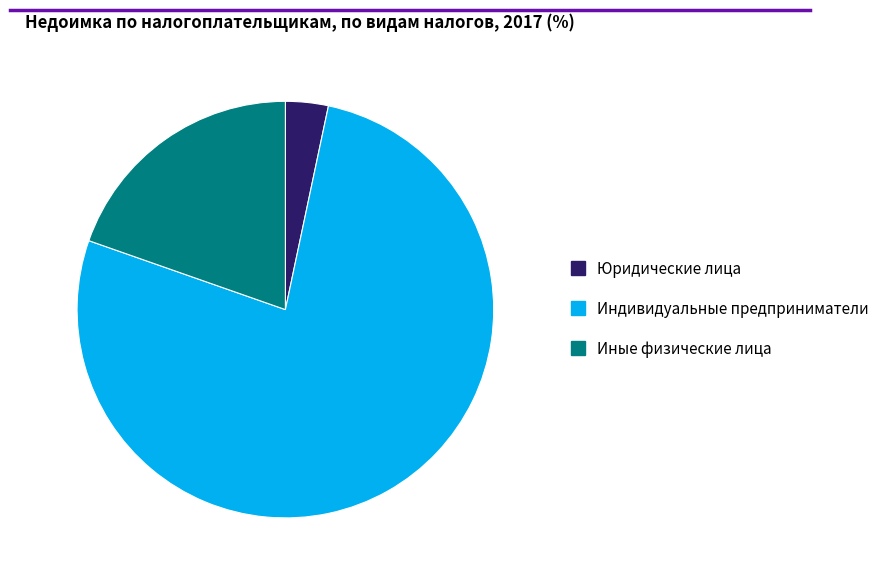

Is there a majority slice in this chart?

Yes